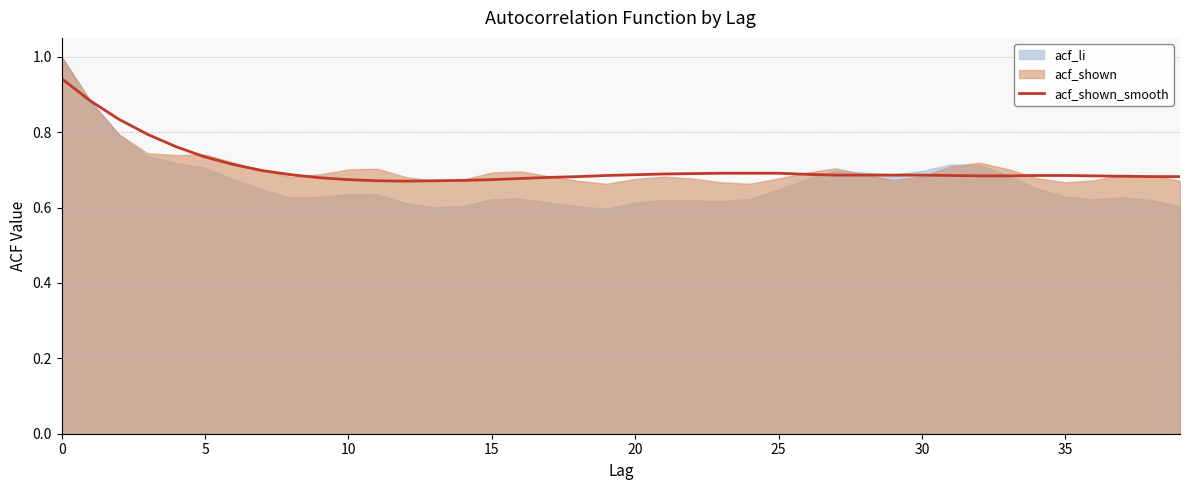

Read the value at 10.

0.7